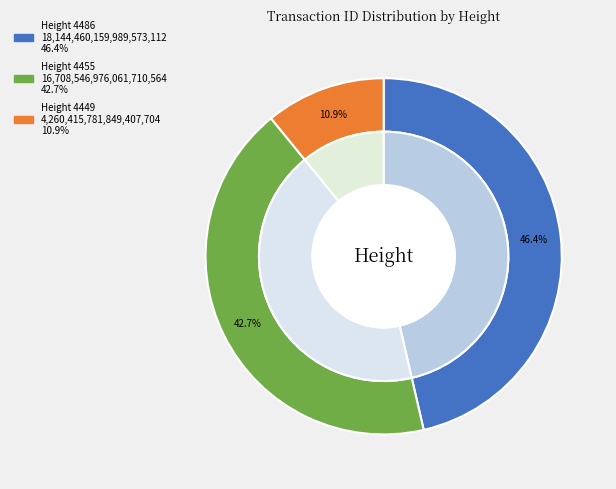

Combined, what portion of the pie is 4486 and 4449?

57.3%